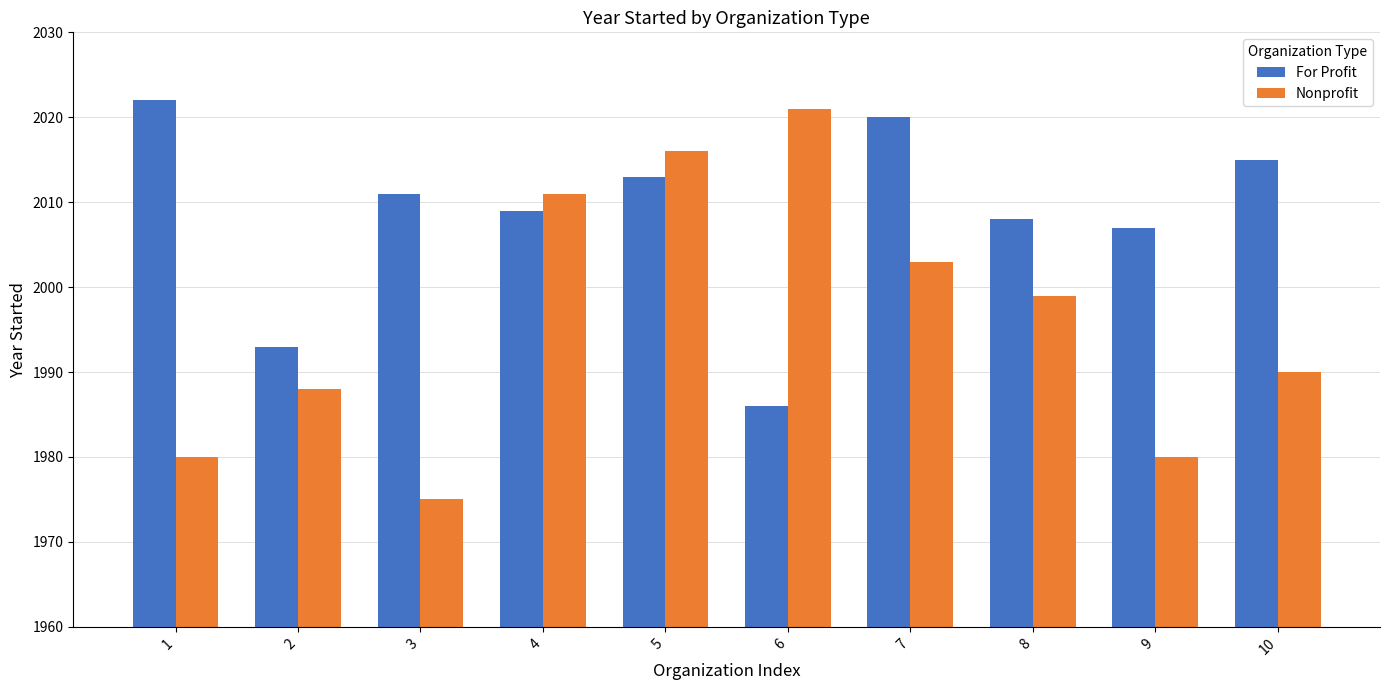

The Nonprofit series shows 3266 at 5. True or false?

False